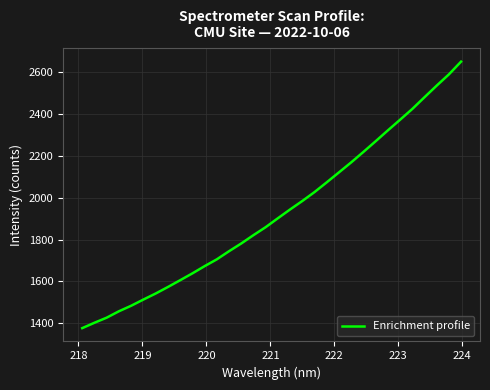

True or false: the data has more than 2 interior local peaks.

False